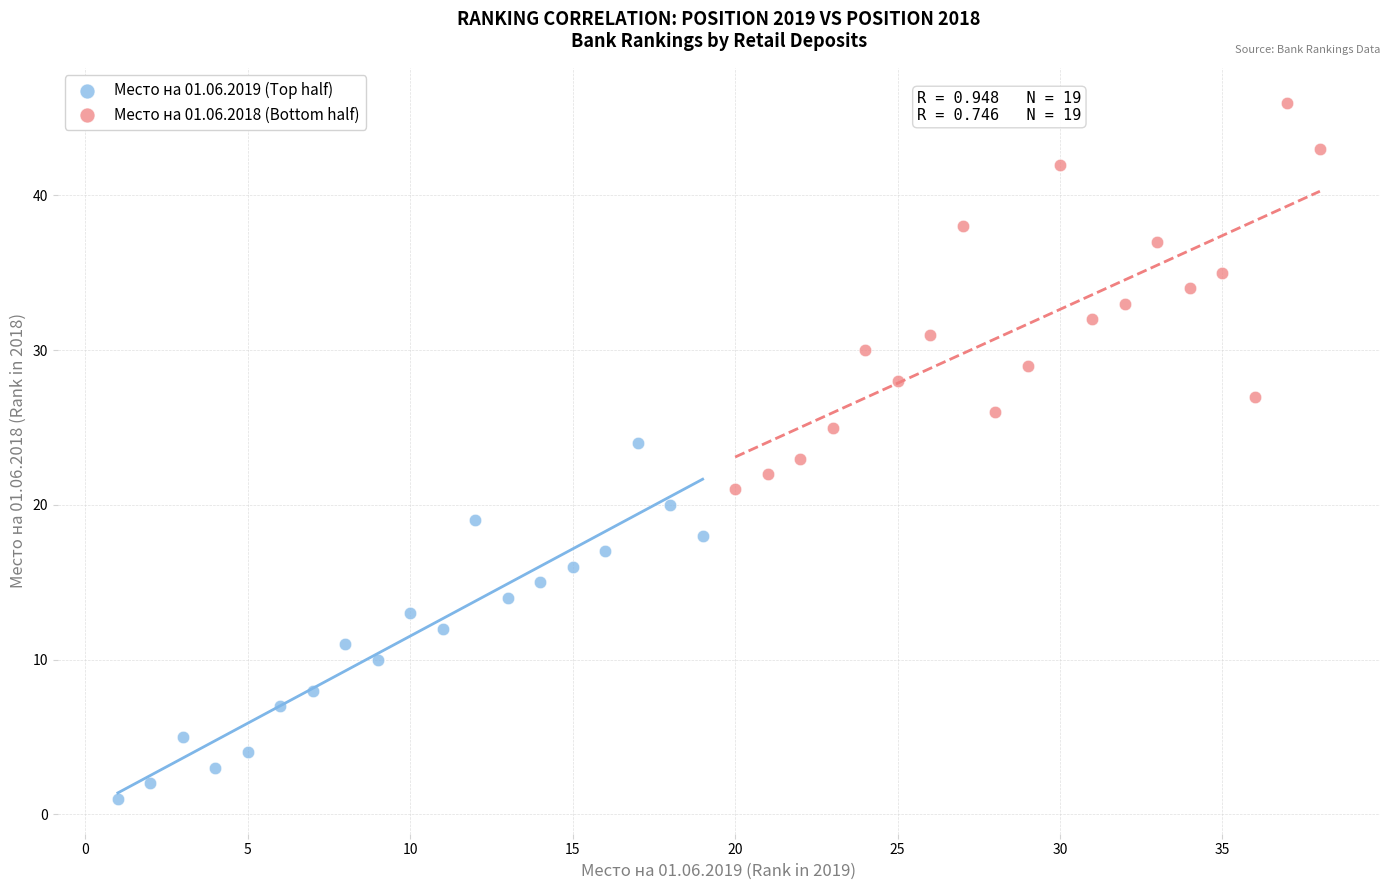

Which series contains the highest Y value?

Место на 01.06.2018 (Bottom half)